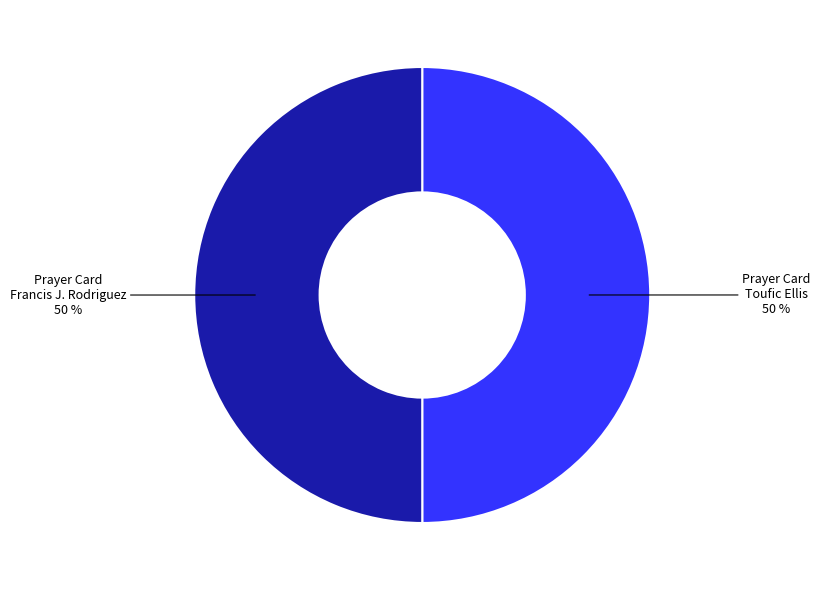

To the nearest percent, what is the average slice percentage?

50%